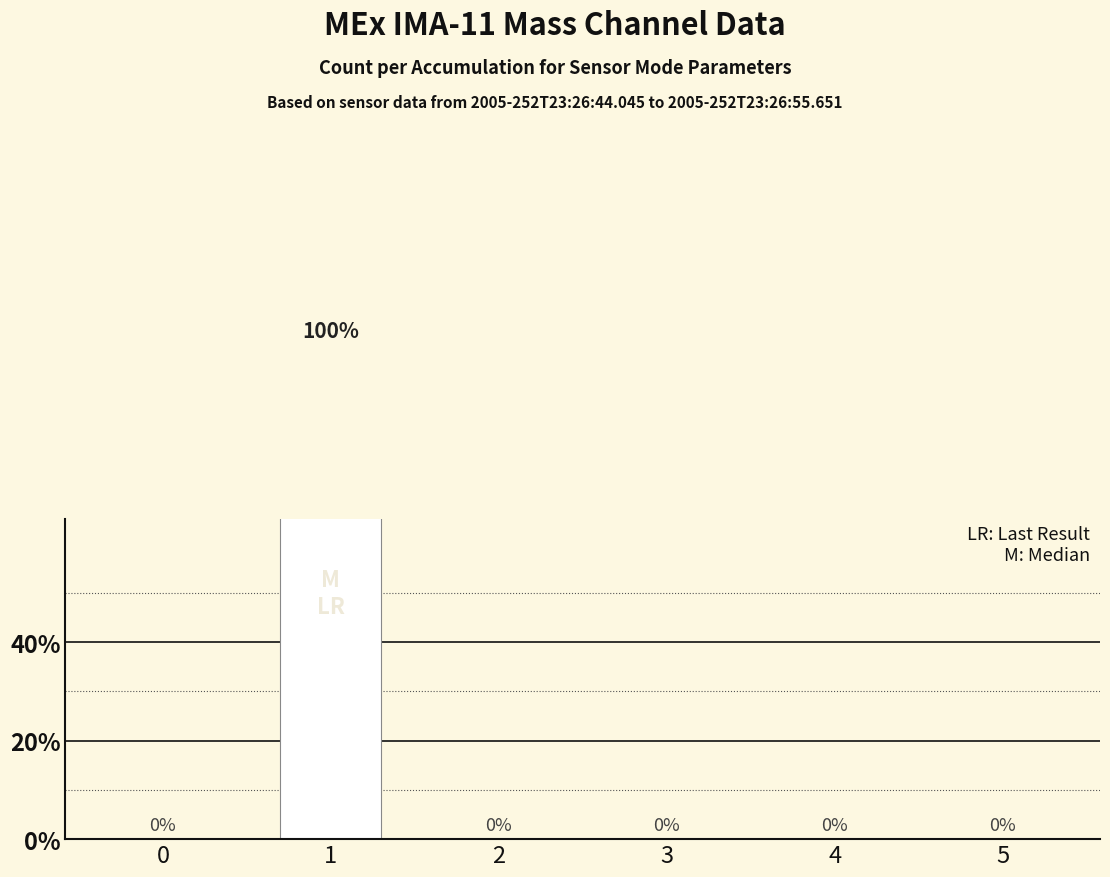

Are the bars horizontal?

No